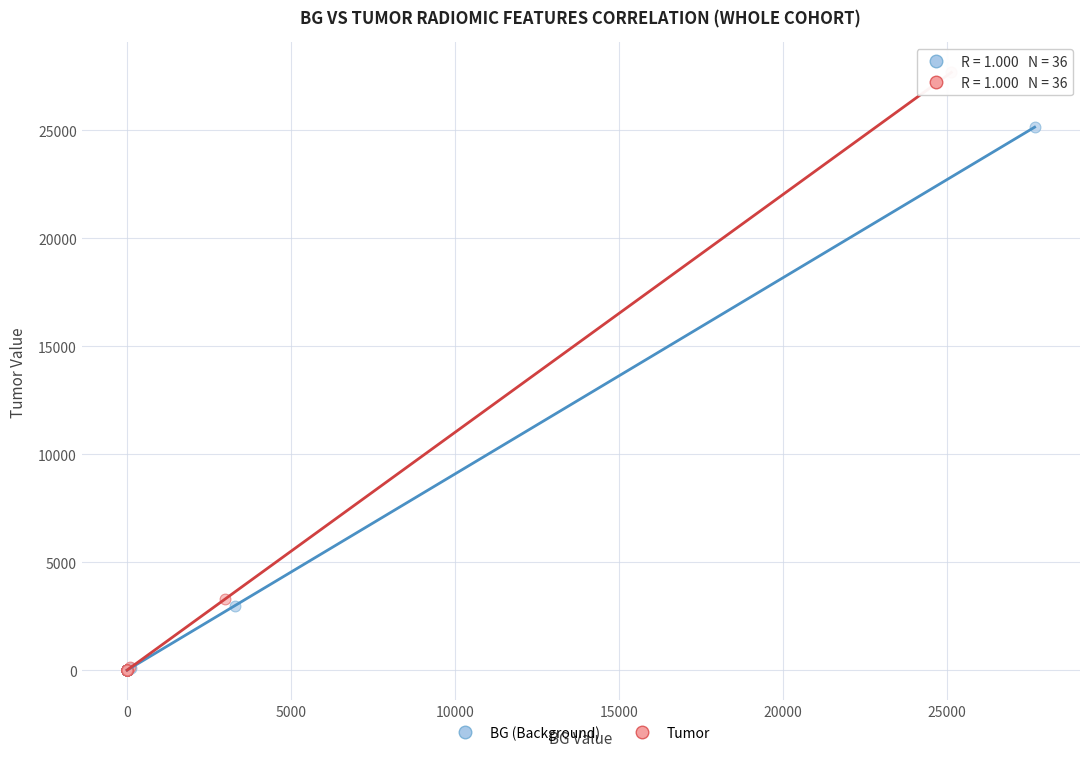

Which series reaches the maximum Y coordinate?

Tumor